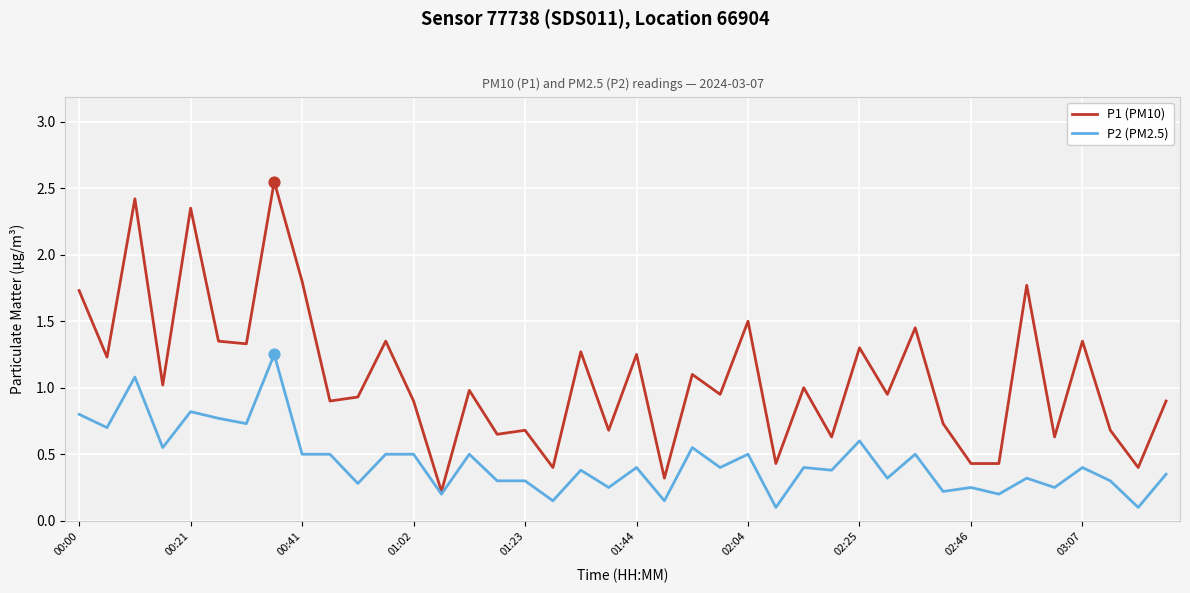

What are all the series names shown in the legend?

P1 (PM10), P2 (PM2.5)